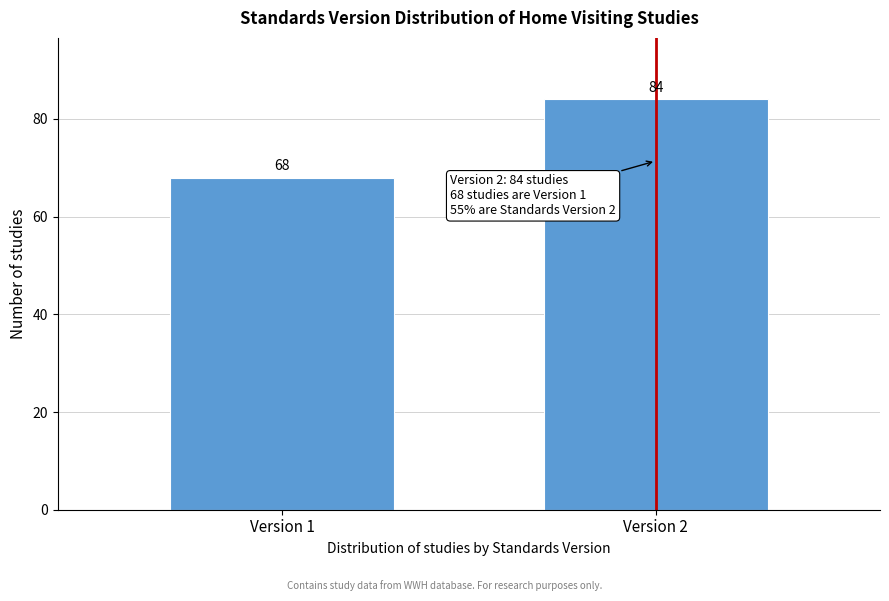

Reading left to right, extract all data points from this chart.

68	84